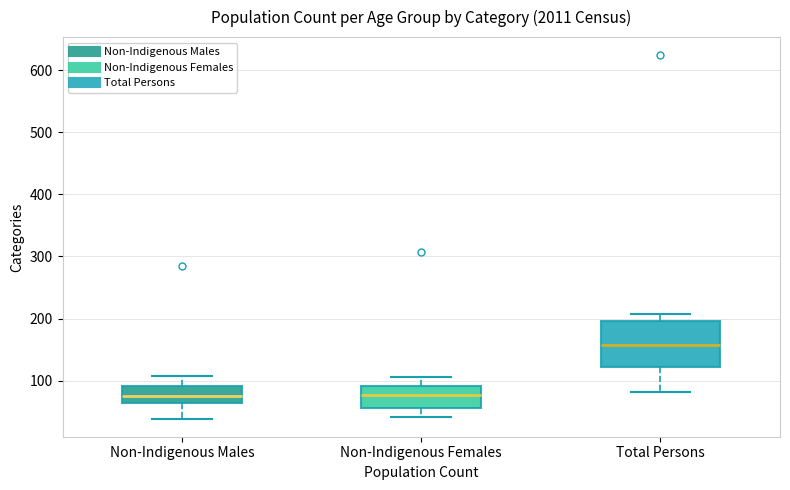

Reading left to right, transcribe this box plot: for each box, give where its median line is, the range the box spans, and where its two whiskers end, as read against the y-axis. The values are not printed on the chart, so give them approximately, as read against the axis.

Non-Indigenous Males: median 80, box 60 to 90, whiskers 40 to 110
Non-Indigenous Females: median 80, box 60 to 90, whiskers 40 to 110
Total Persons: median 160, box 120 to 200, whiskers 80 to 210